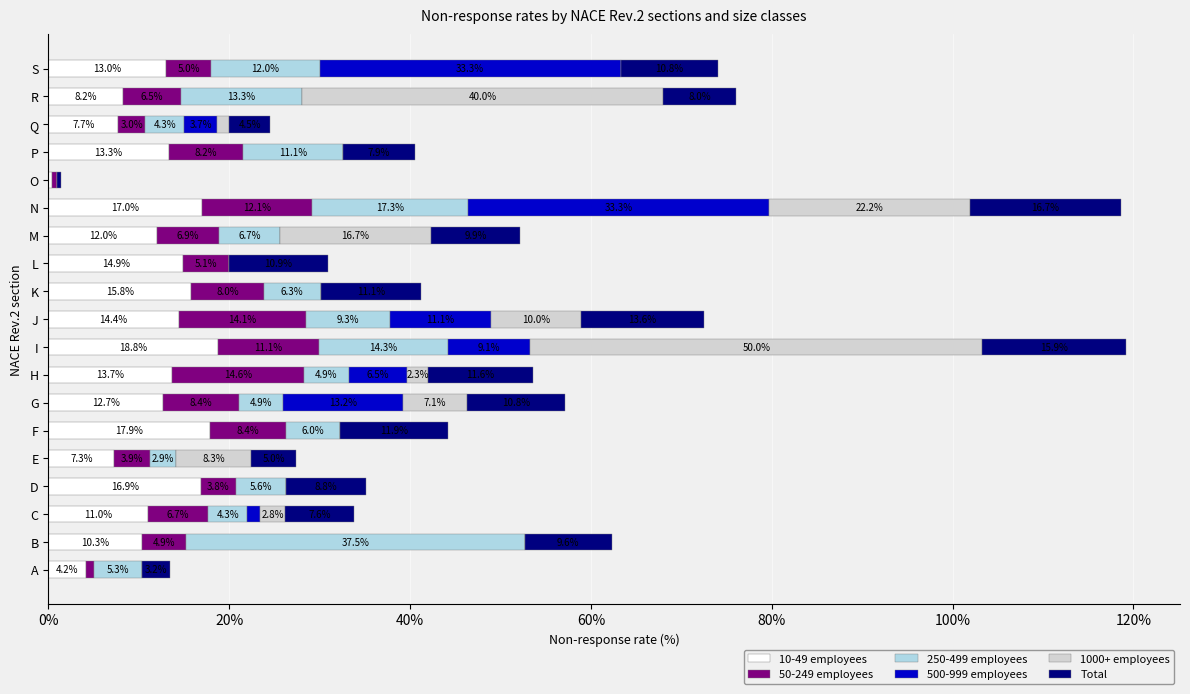

What is the total value across all series at R?

76.0